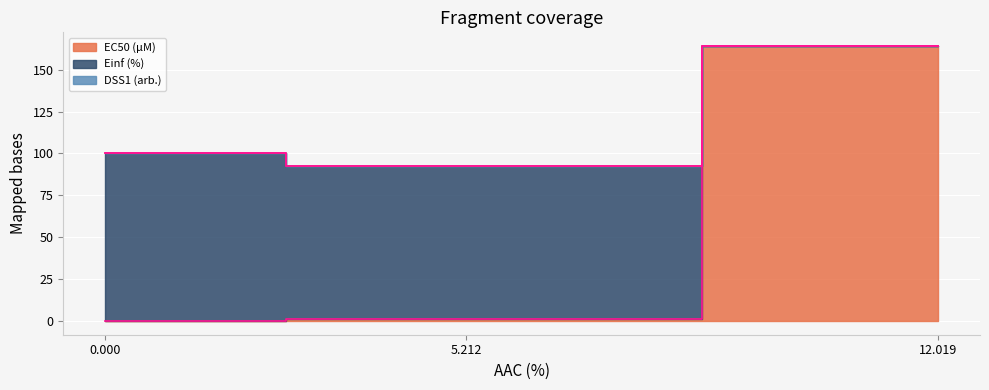

What is the difference between the second highest and minimum values in the EC50 (µM) series?

1.2